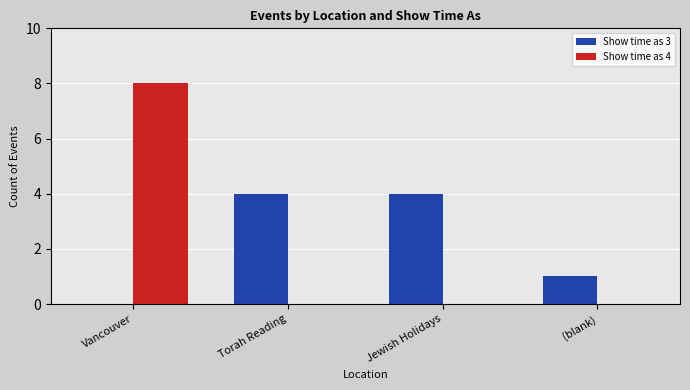

Count the number of categories in the chart.

4